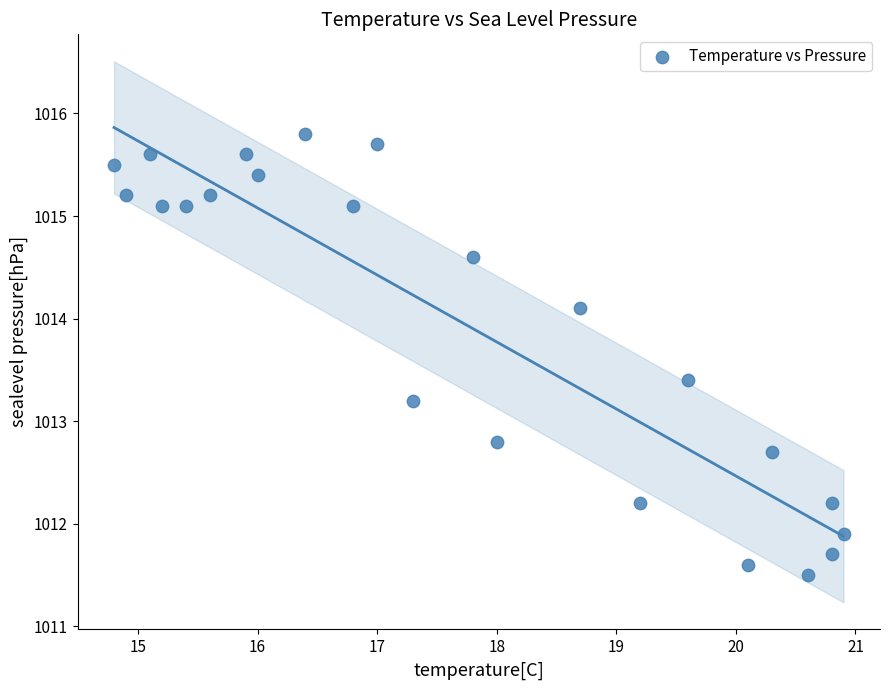

What is the range of Y values (max minus min)?

4.3